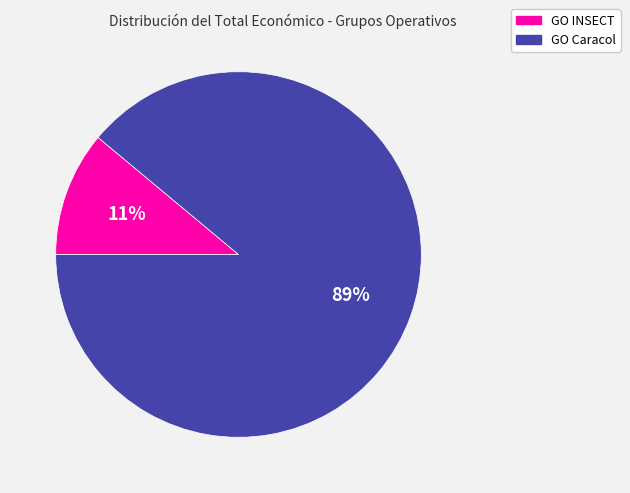

Is the sum of GO INSECT and GO Caracol greater than half?

Yes